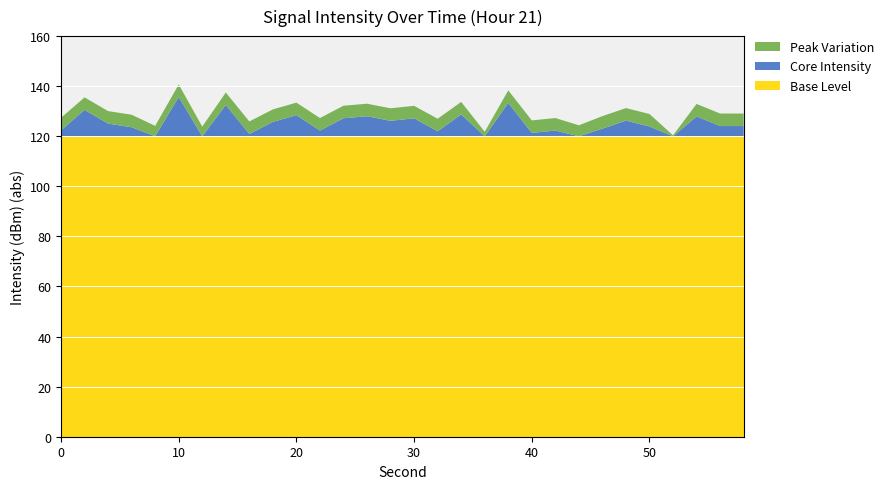

What is the highest value of the Base Level series?

120.0